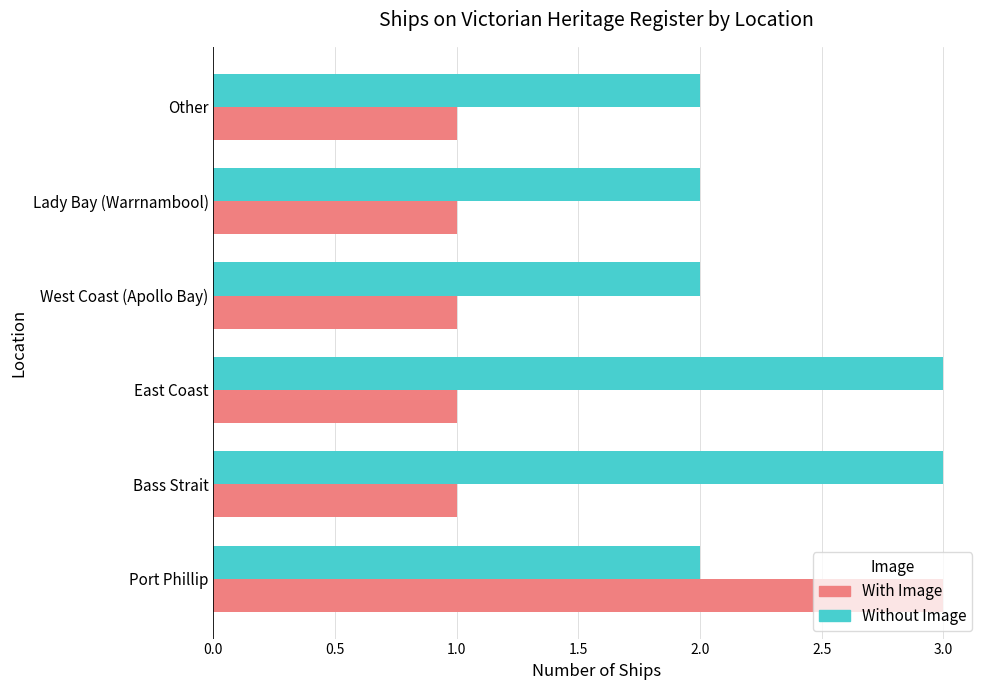

What is the maximum value for With Image?

3